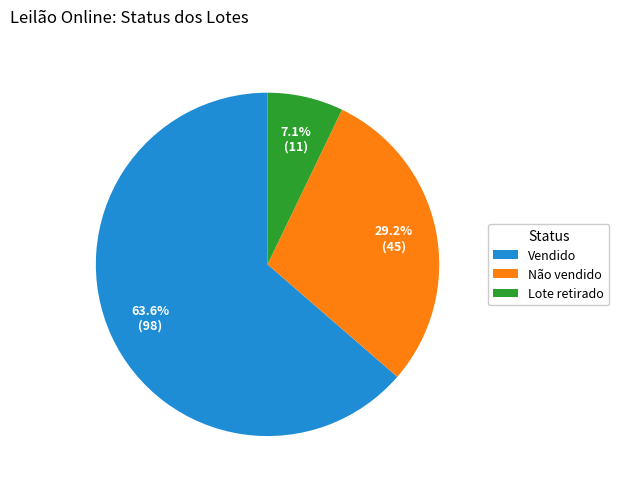

Which category has the smallest portion of the pie?

Lote retirado